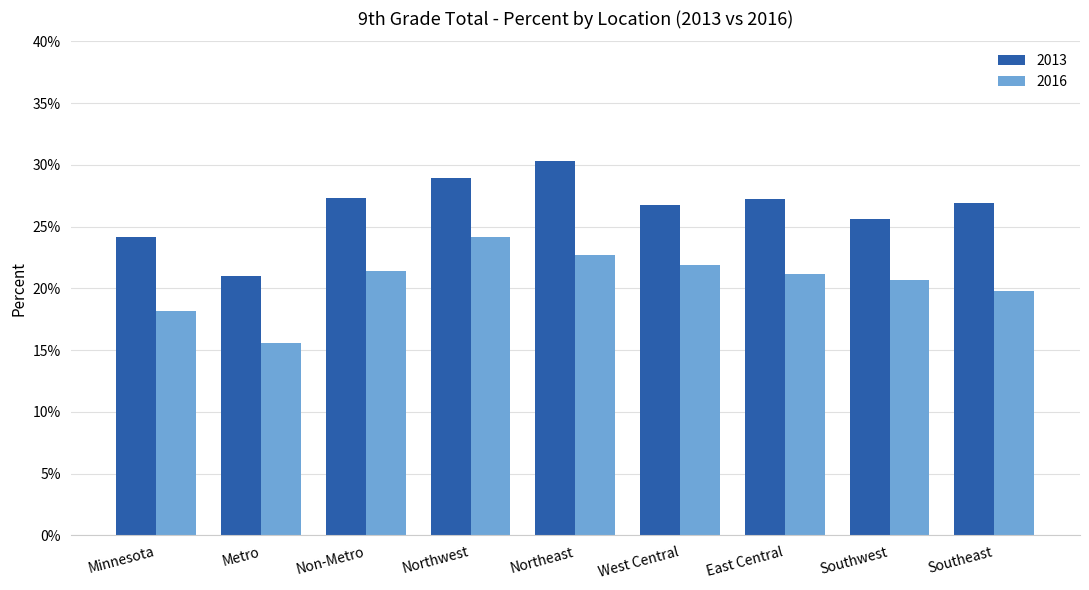

Between Metro and East Central, which series saw the biggest shift?

2013